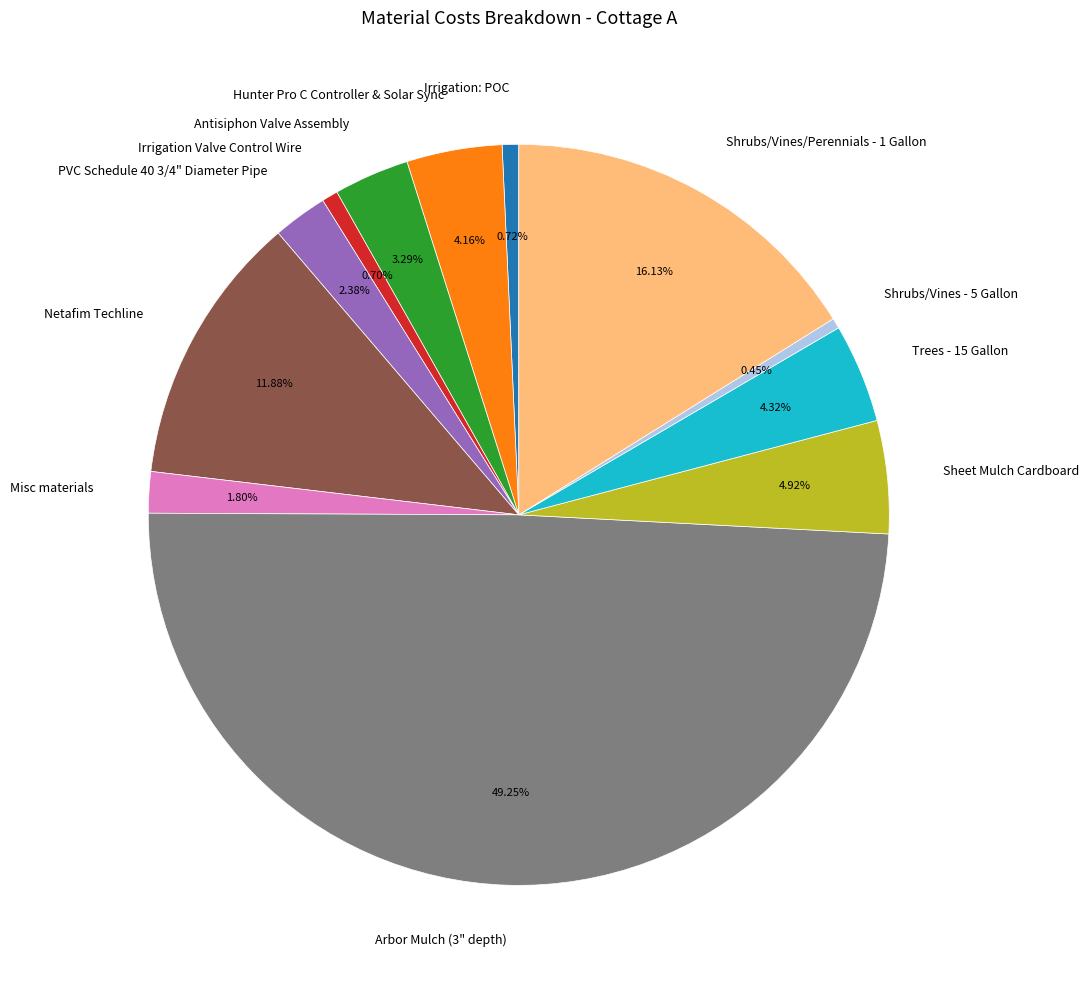

The Misc materials slice represents 8% of the pie. True or false?

False